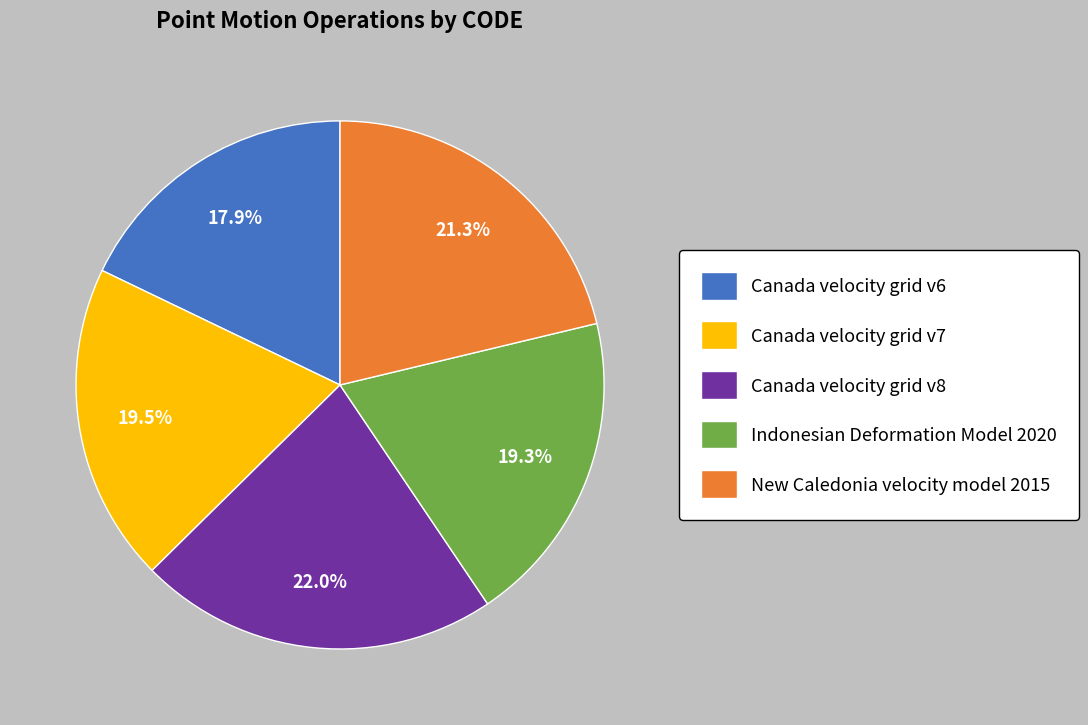

What is the largest slice in the pie chart?

Canada velocity grid v8